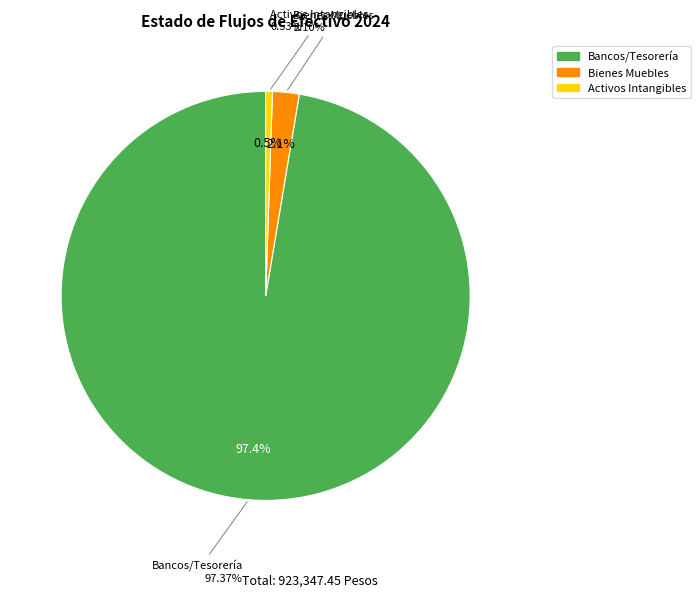

Between Bancos/Tesorería and Activos Intangibles, which is larger?

Bancos/Tesorería